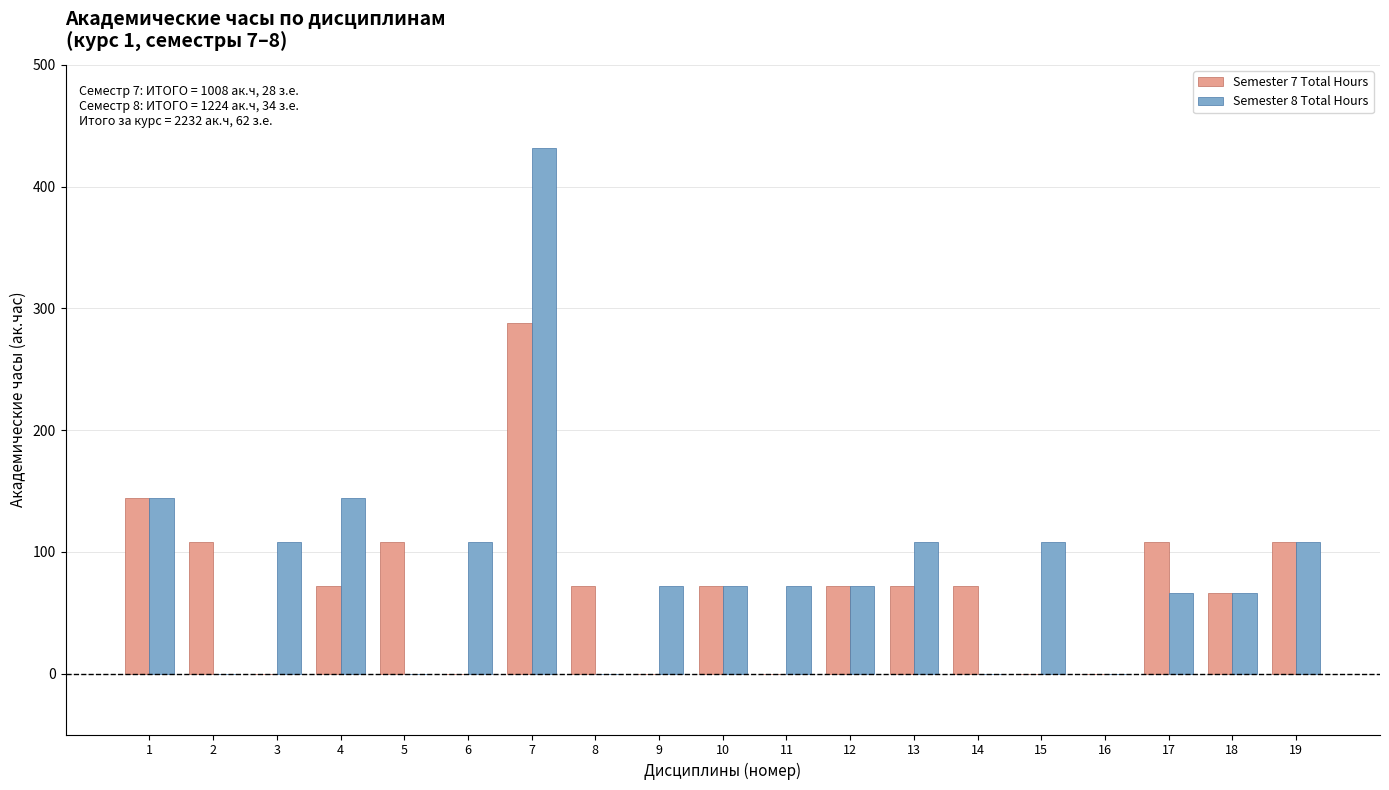

Reading left to right, list all the values displayed in this chart.

Semester 7 Total Hours: 1=144	2=108	3=0	4=72	5=108	6=0	7=288	8=72	9=0	10=72	11=0	12=72	13=72	14=72	15=0	16=0	17=108	18=66	19=108
Semester 8 Total Hours: 1=144	2=0	3=108	4=144	5=0	6=108	7=432	8=0	9=72	10=72	11=72	12=72	13=108	14=0	15=108	16=0	17=66	18=66	19=108